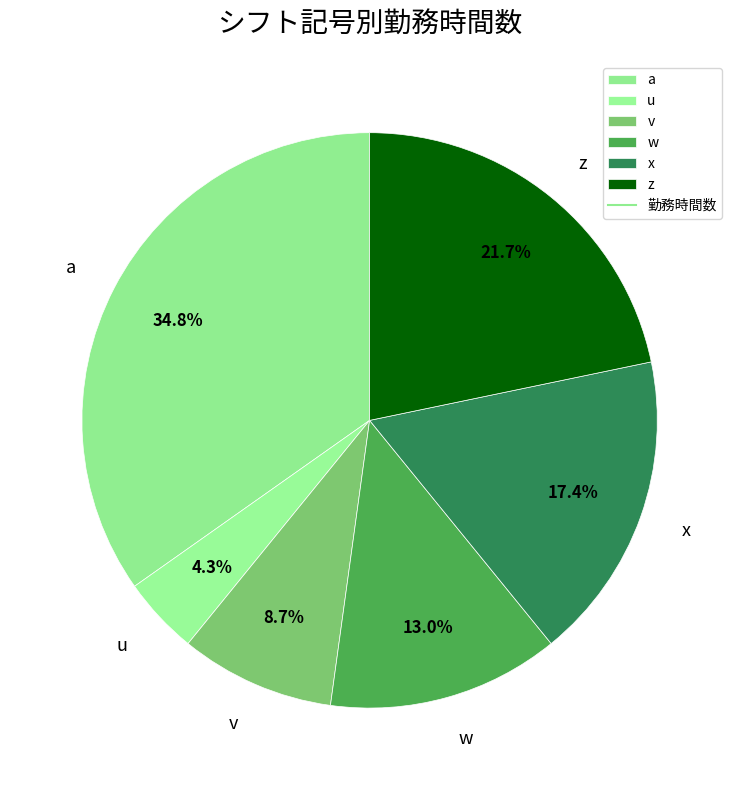

What is the ratio of the value at x to the value at u?

4.0